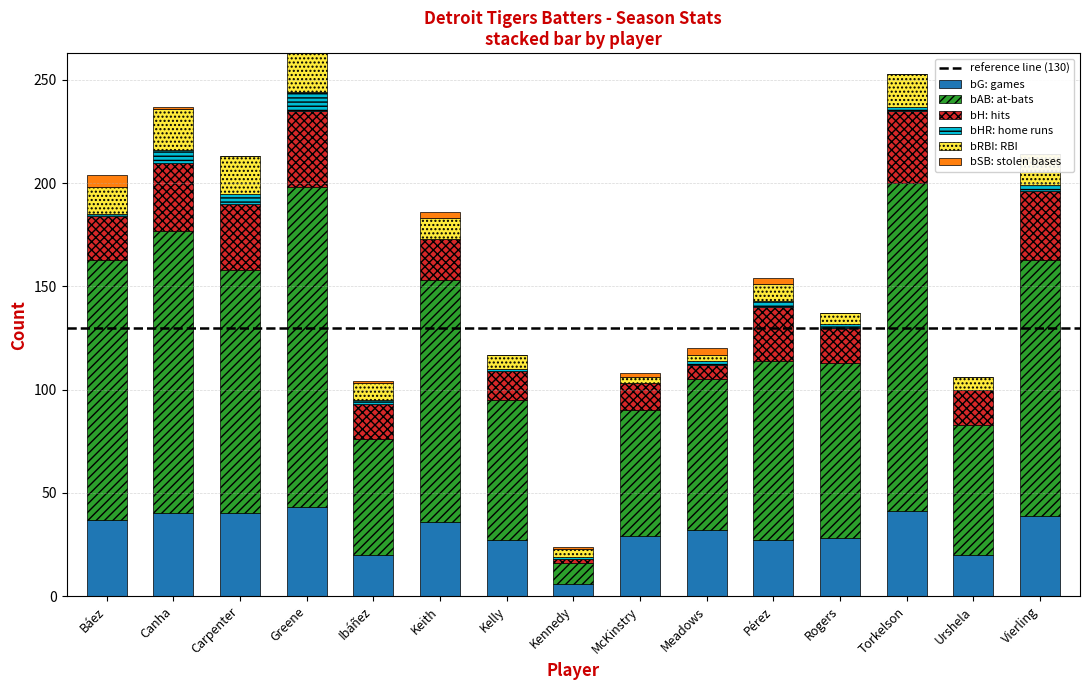

Which series has the largest total across all categories?

bAB